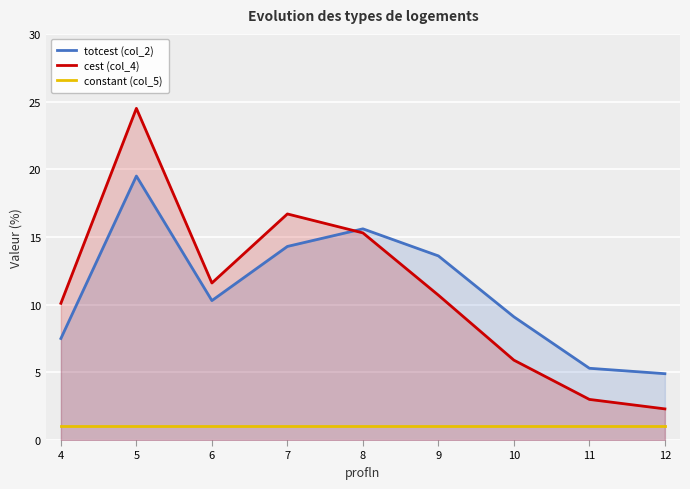

What is the maximum value shown in the chart?

24.5